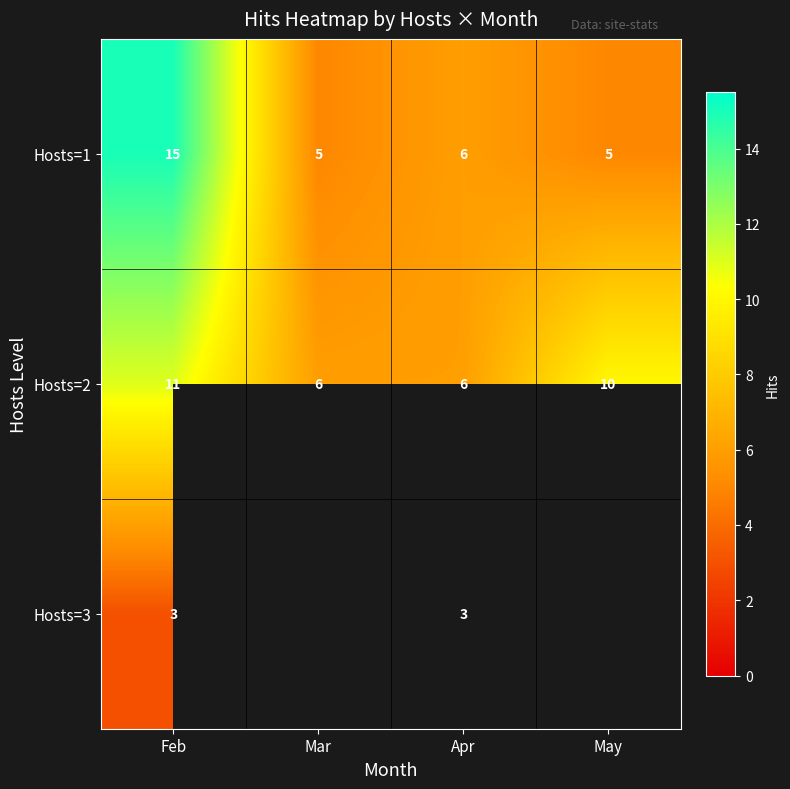

Which category has the highest value in the Hosts=2 series?

Feb